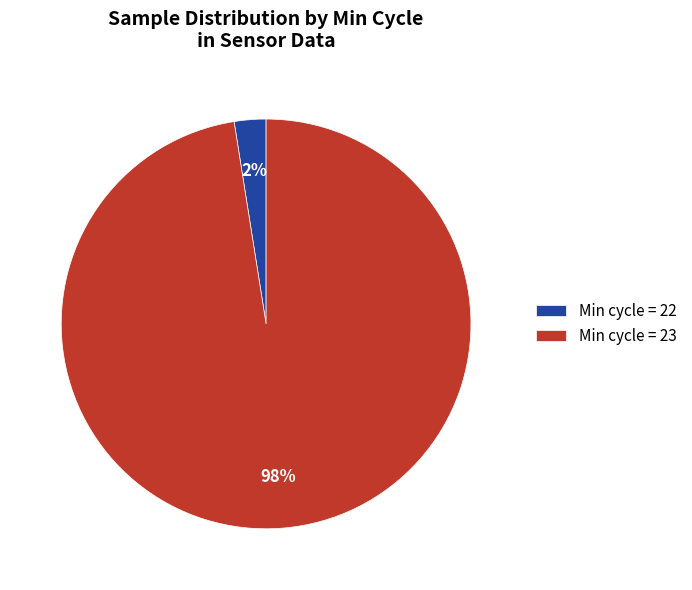

True or false: Min cycle = 23 accounts for 98% of the total.

True